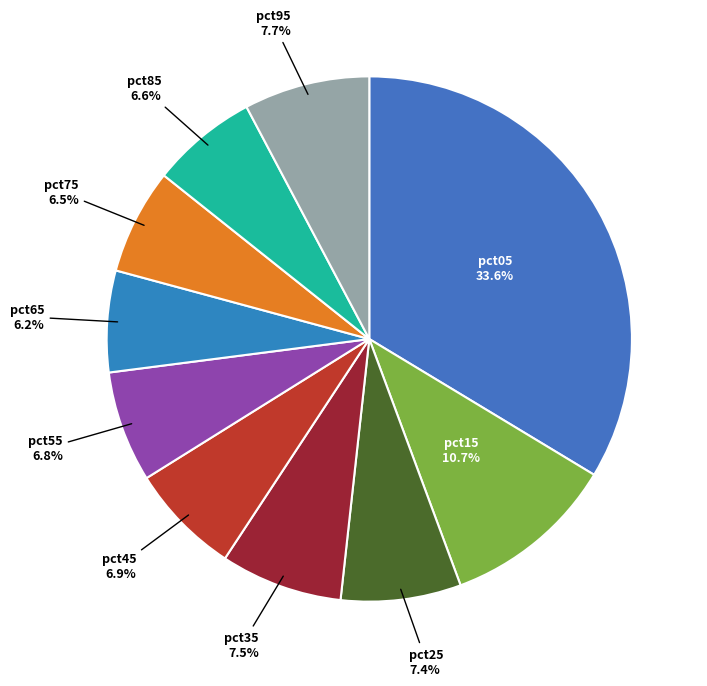

Is it true that pct25 is 1% of the pie?

False